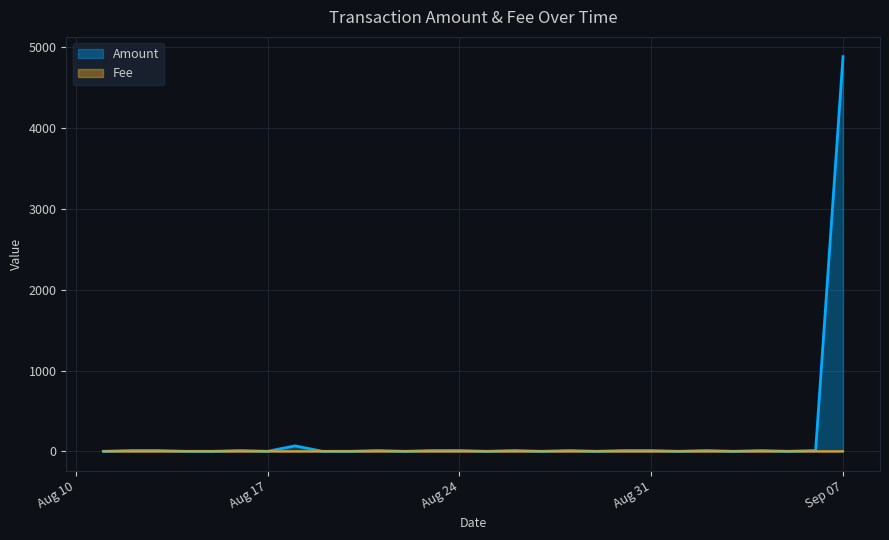

What is the greatest value displayed?

4887.0